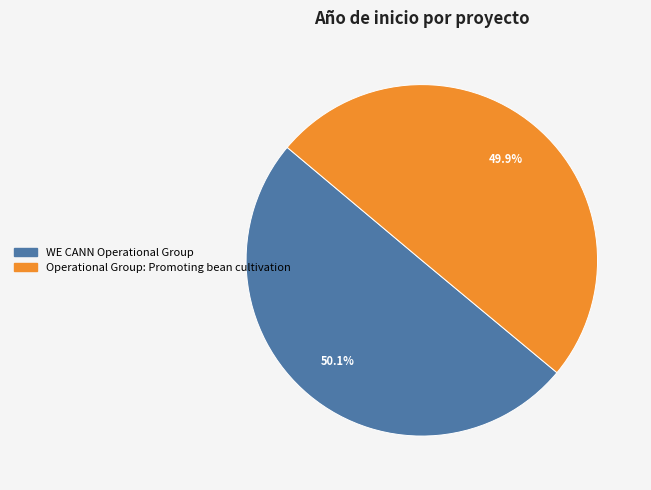

What percentage do Operational Group: Promoting bean cultivation and WE CANN Operational Group together represent?

100.0%